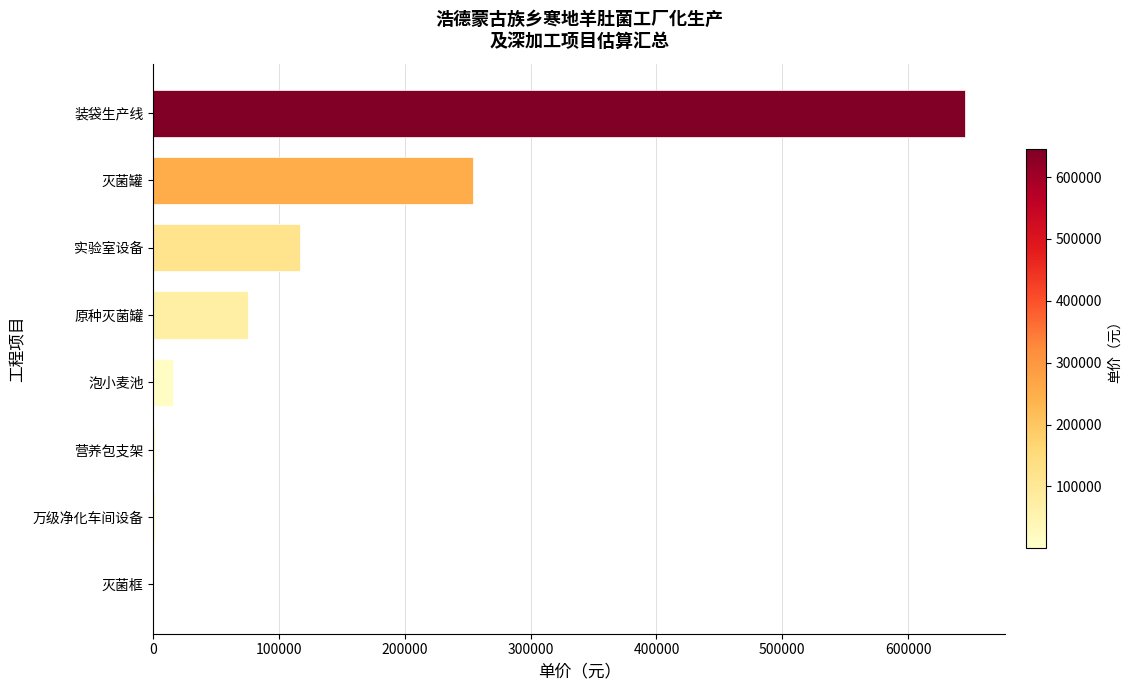

What is the sum of all values?

1109644